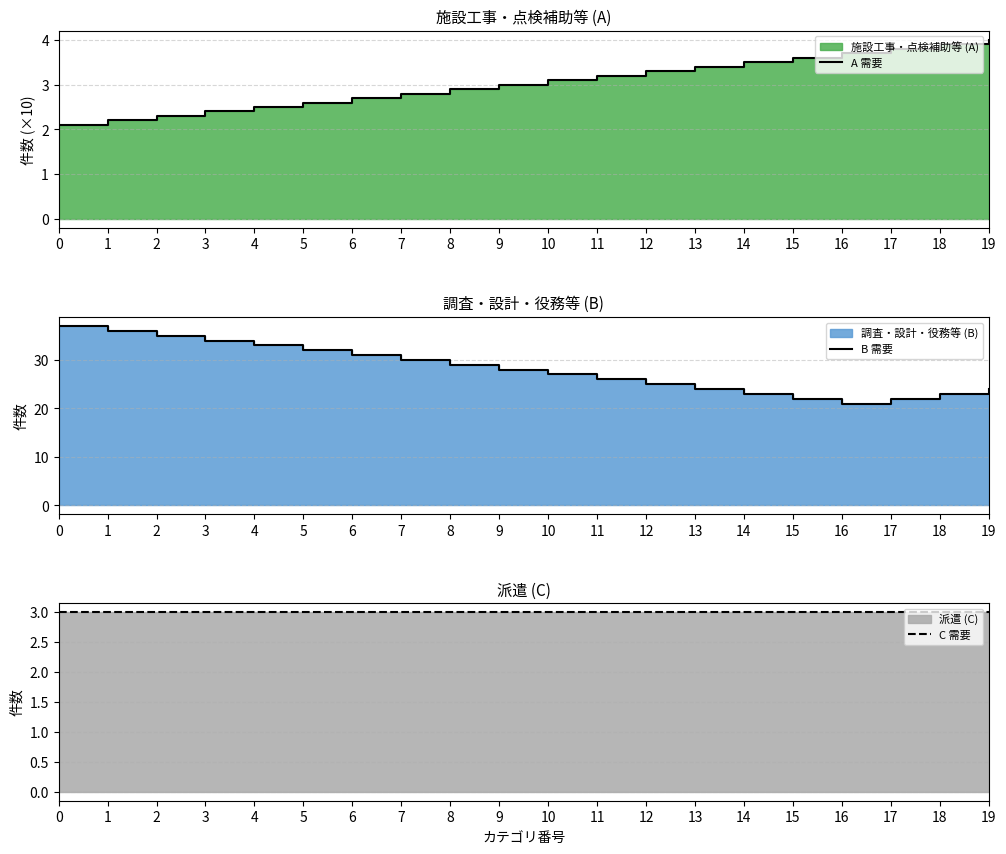

Rank the series at 3 from lowest to highest value.

A 需要, C 需要, B 需要